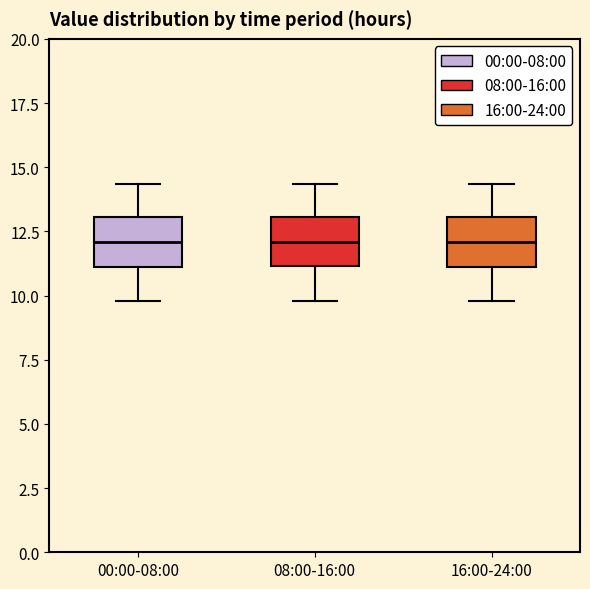

Reading left to right, read every box against the y-axis: the position of its median line, the range the box covers, and the ends of its whiskers. The values are not printed on the chart, so give them approximately, as read against the axis.

00:00-08:00: median 12.0, box 11.0 to 13.0, whiskers 10.0 to 14.5
08:00-16:00: median 12.0, box 11.0 to 13.0, whiskers 10.0 to 14.5
16:00-24:00: median 12.0, box 11.0 to 13.0, whiskers 10.0 to 14.5